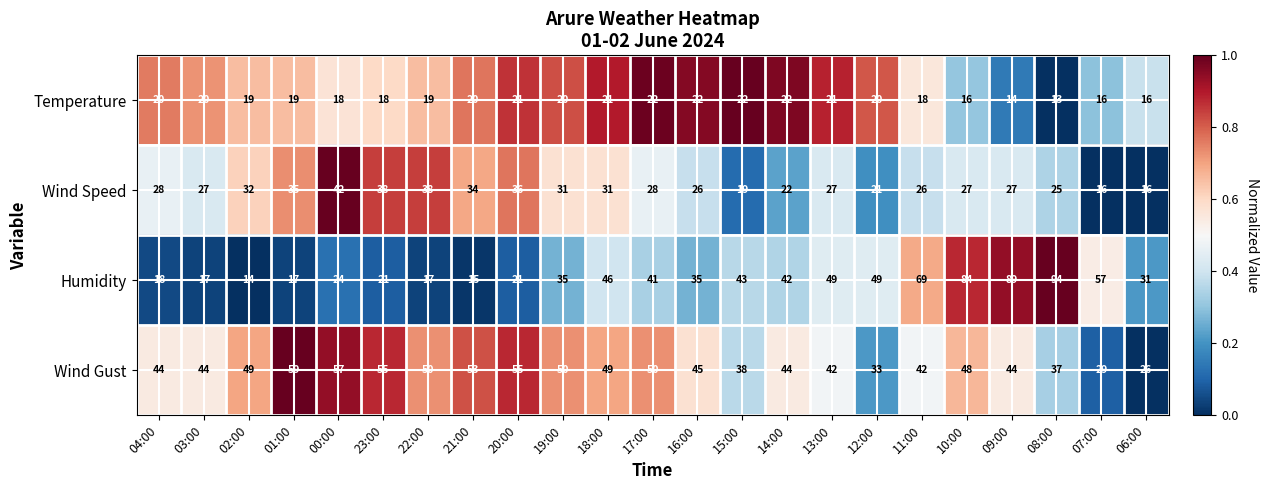

The Humidity series shows 43 at 15:00. True or false?

True